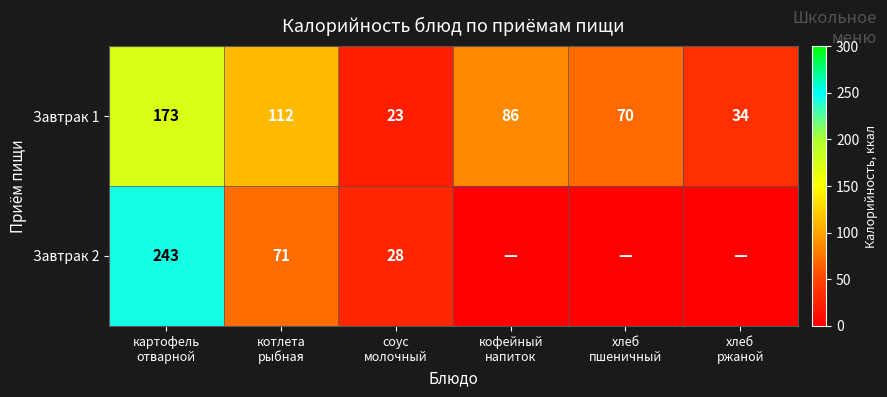

What is the difference between the maximum and minimum values in the Завтрак 1 series?

150